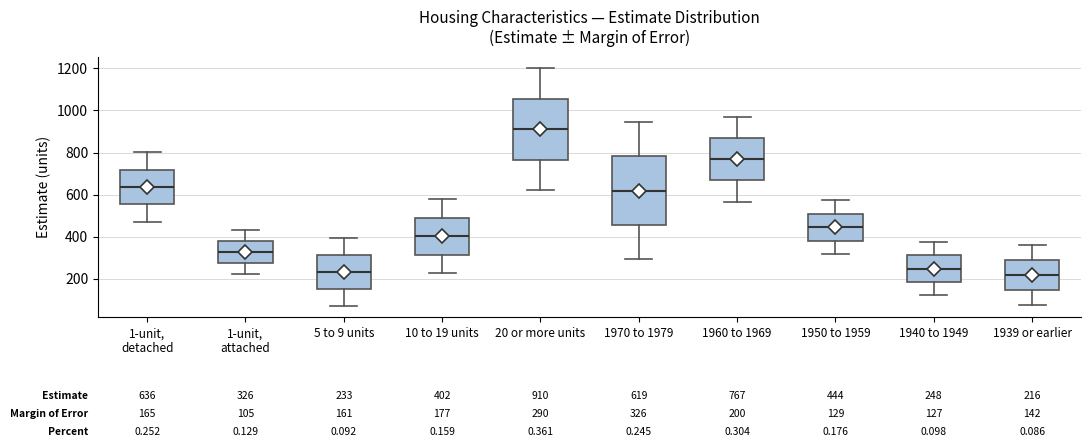

Which box is the tallest, from its lower edge to its upper edge?

1970 to 1979